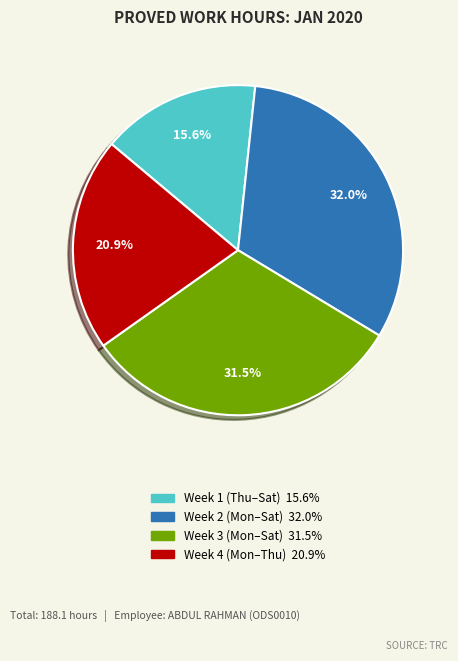

To the nearest percent, what is the average slice percentage?

25%